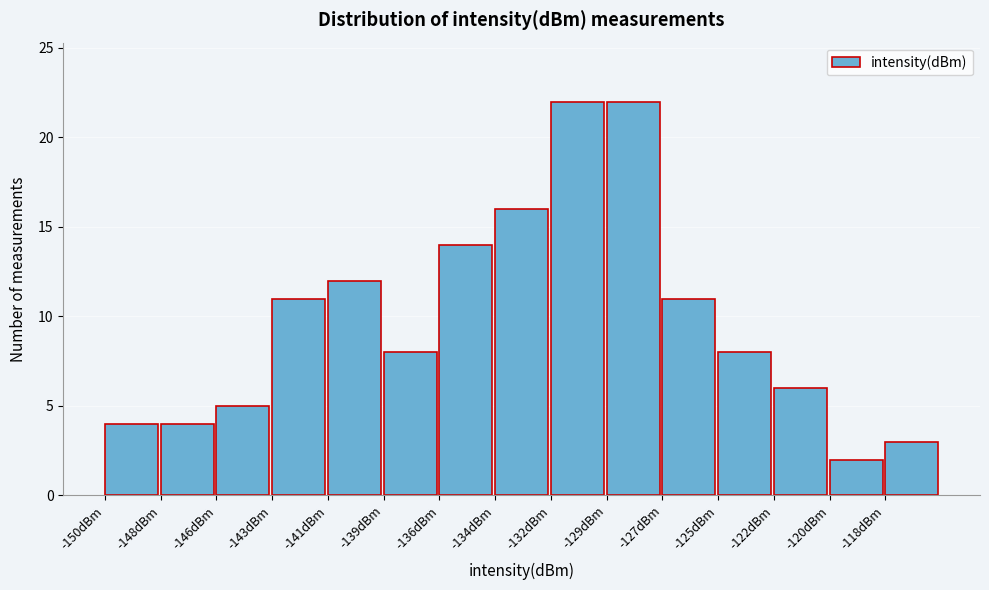

Reading left to right, transcribe all the data shown in this chart.

4	4	5	11	12	8	14	16	22	22	11	8	6	2	3